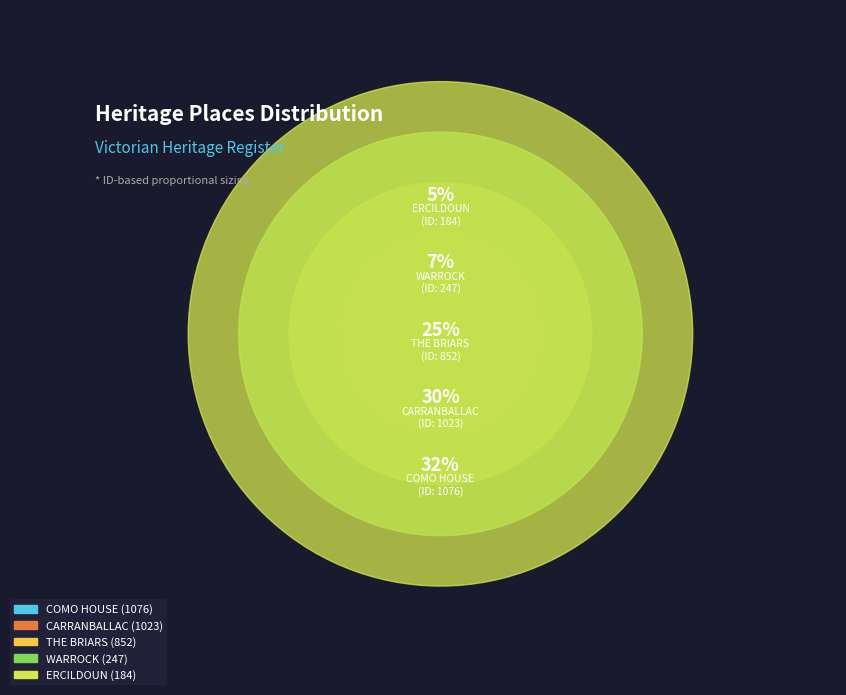

Is there any slice that represents more than half of the pie?

No